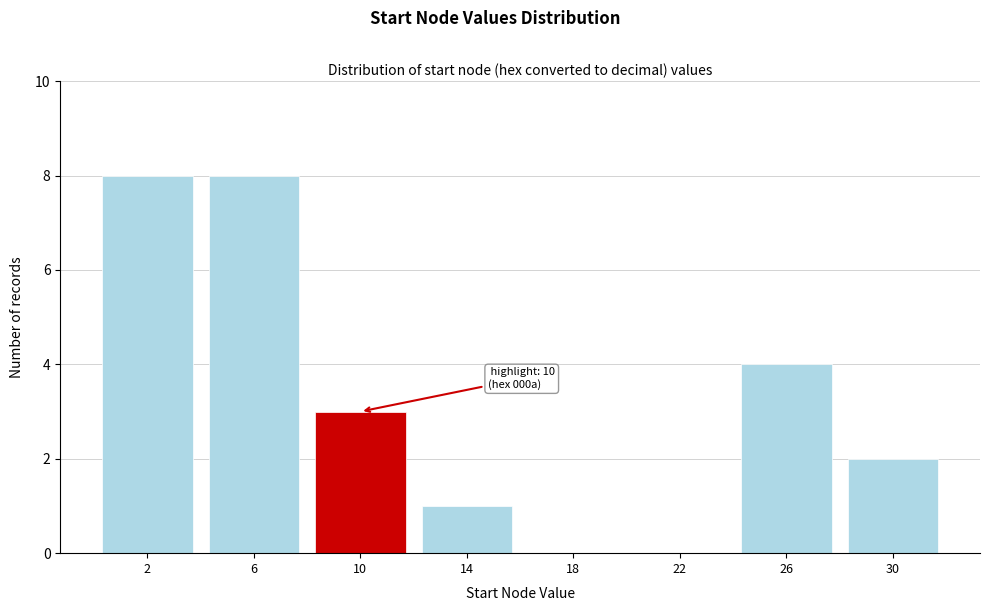

Reading left to right, extract all data points from this chart.

2=8	6=8	10=3	14=1	18=0	22=0	26=4	30=2